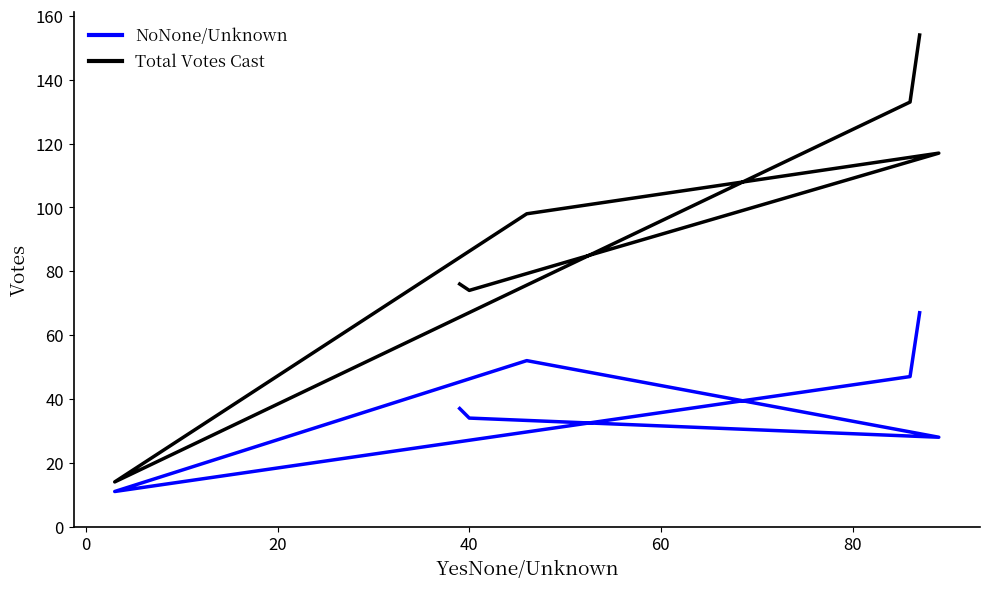

What is the greatest value displayed?

154